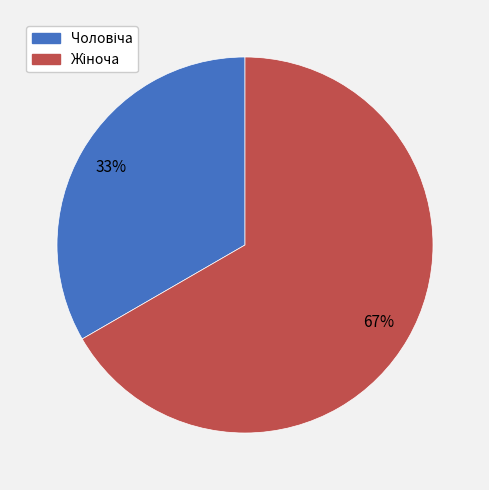

To the nearest percent, what is the average slice percentage?

50%